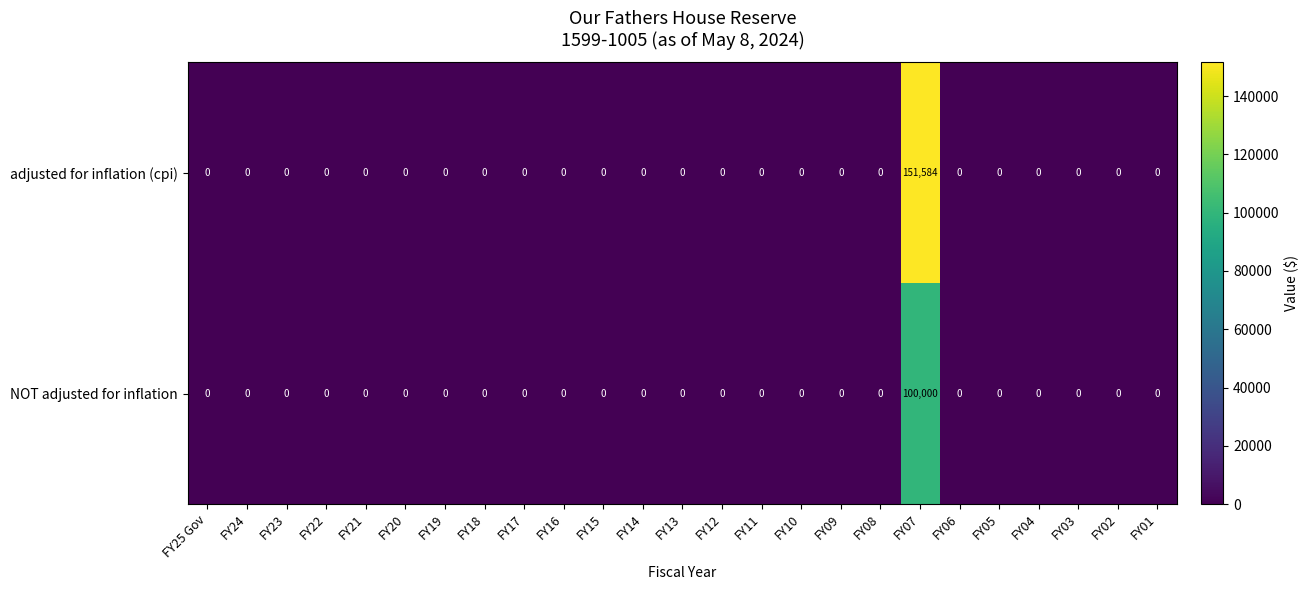

At which label does NOT adjusted for inflation reach its peak?

FY07